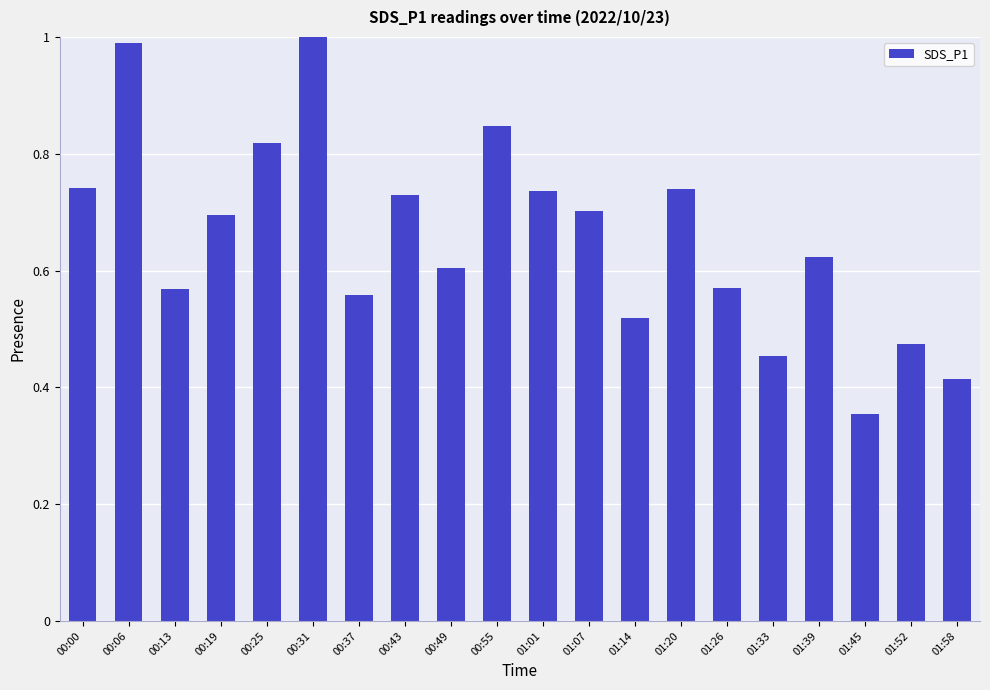

What is the change in value from 00:06 to 00:19?

-0.3